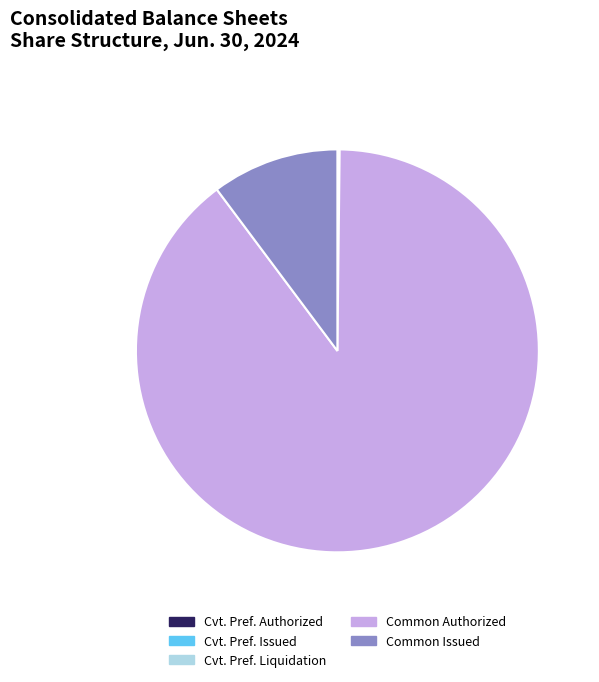

What is the ratio of the value at Common Authorized to the value at Common Issued?

8.8